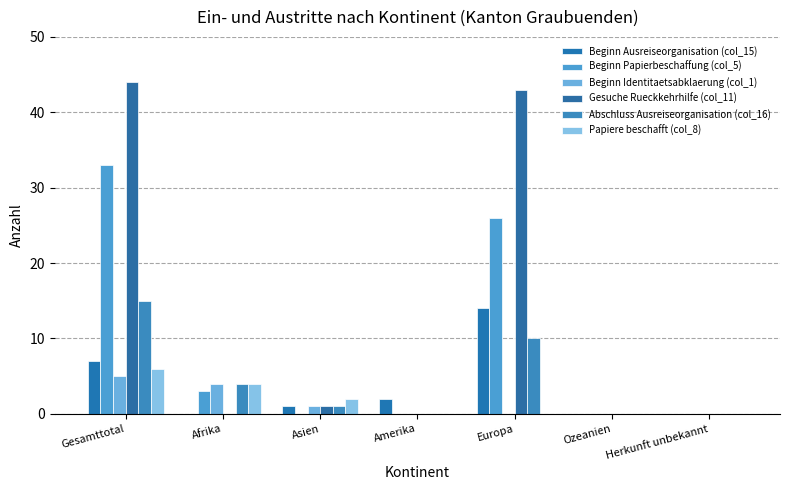

Where is Beginn Papierbeschaffung (col_5) nearest to the value 16?

Europa